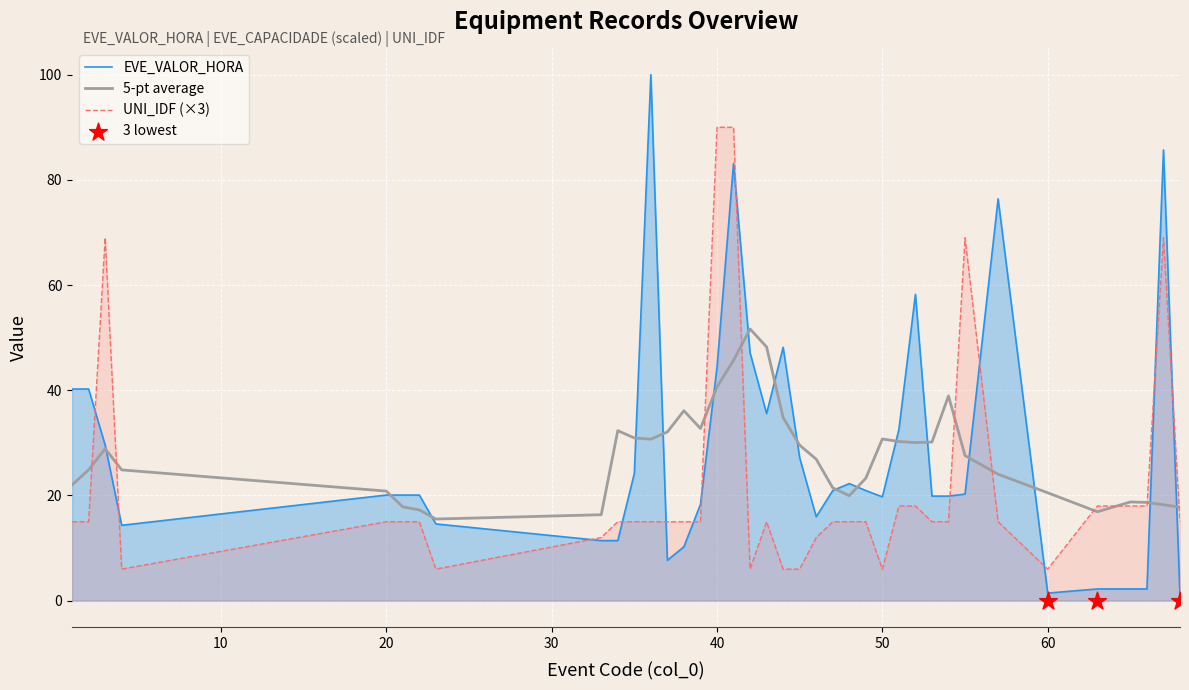

Which series has the largest total across all categories?

EVE_VALOR_HORA